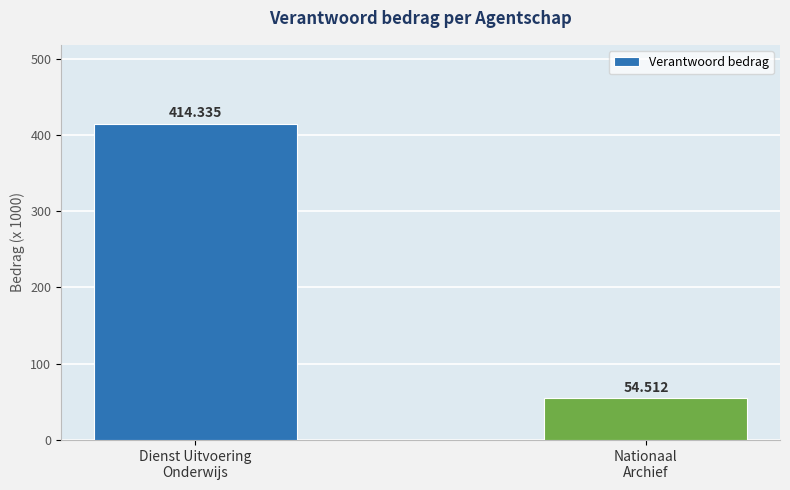

What is the value of the 1st bar from the left?

414.3